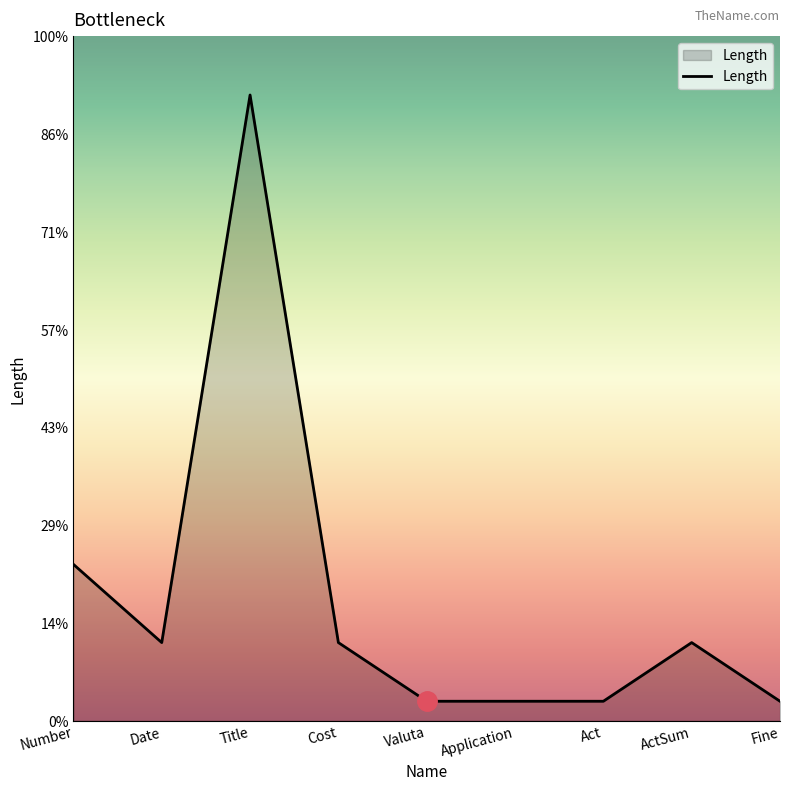

Is this an area chart (filled region under the line)?

Yes